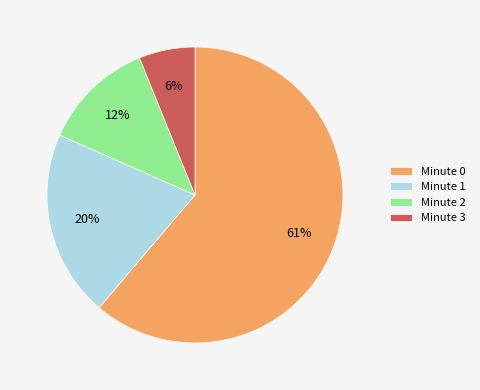

Rank the categories by value from highest to lowest.

Minute 0, Minute 1, Minute 2, Minute 3